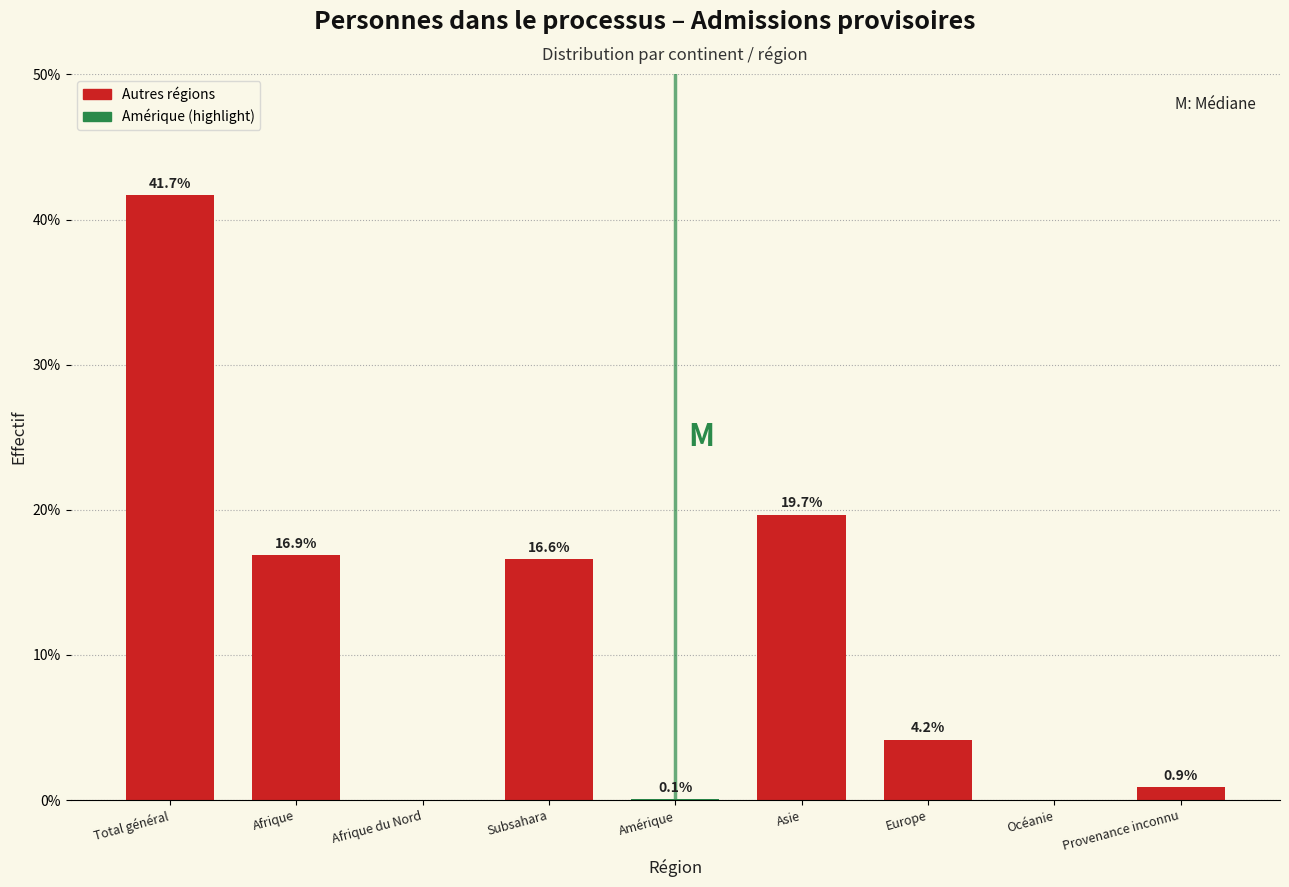

Reading left to right, extract all data points from this chart.

Total général=41.7	Afrique=16.9	Afrique du Nord=0.0	Subsahara=16.6	Amérique=0.1	Asie=19.7	Europe=4.2	Océanie=0.0	Provenance inconnu=0.9